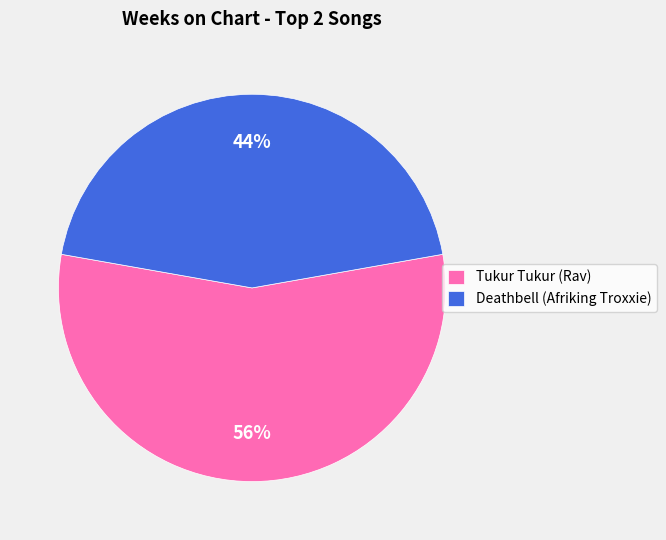

To the nearest percent, what is the combined percentage of Deathbell (Afriking Troxxie) and Tukur Tukur (Rav)?

100%